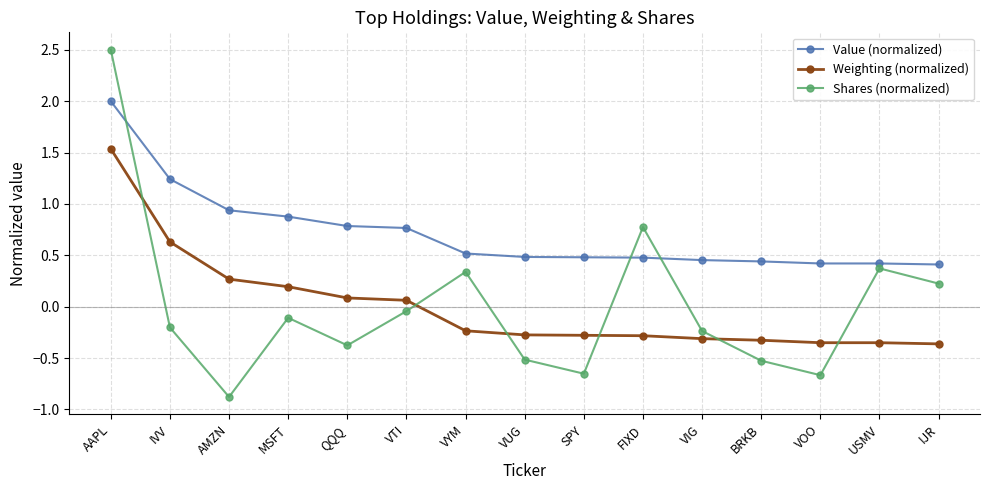

Rank the series by their maximum value, from lowest to highest.

Weighting (normalized), Value (normalized), Shares (normalized)